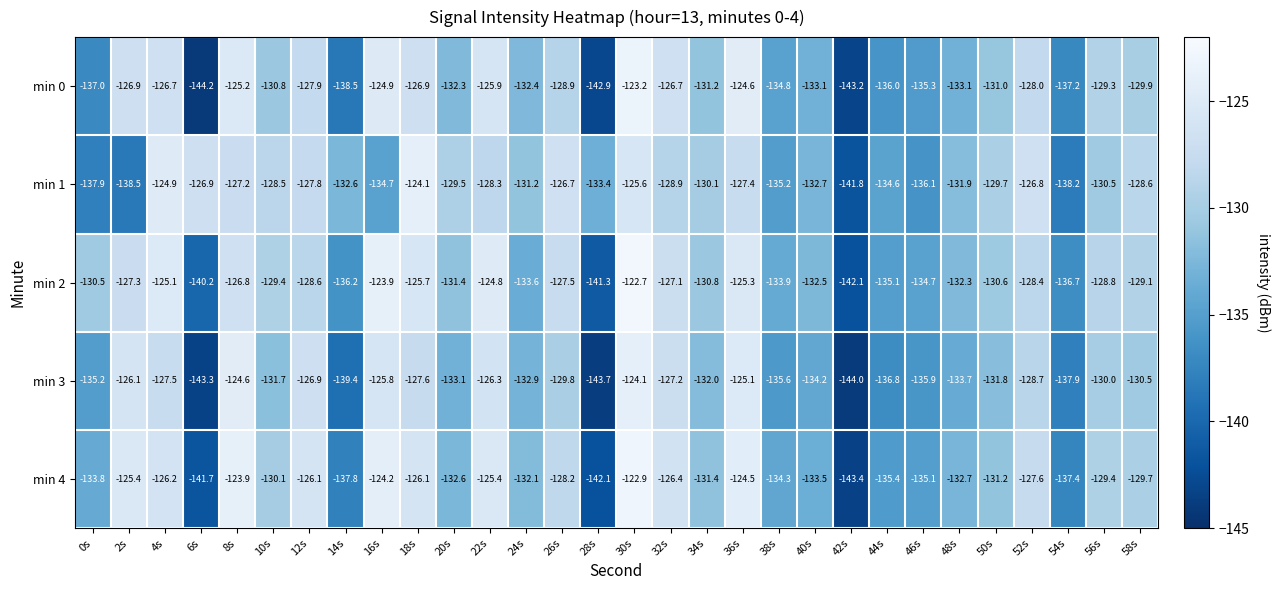

At which category is the sum across all series the highest?

30s